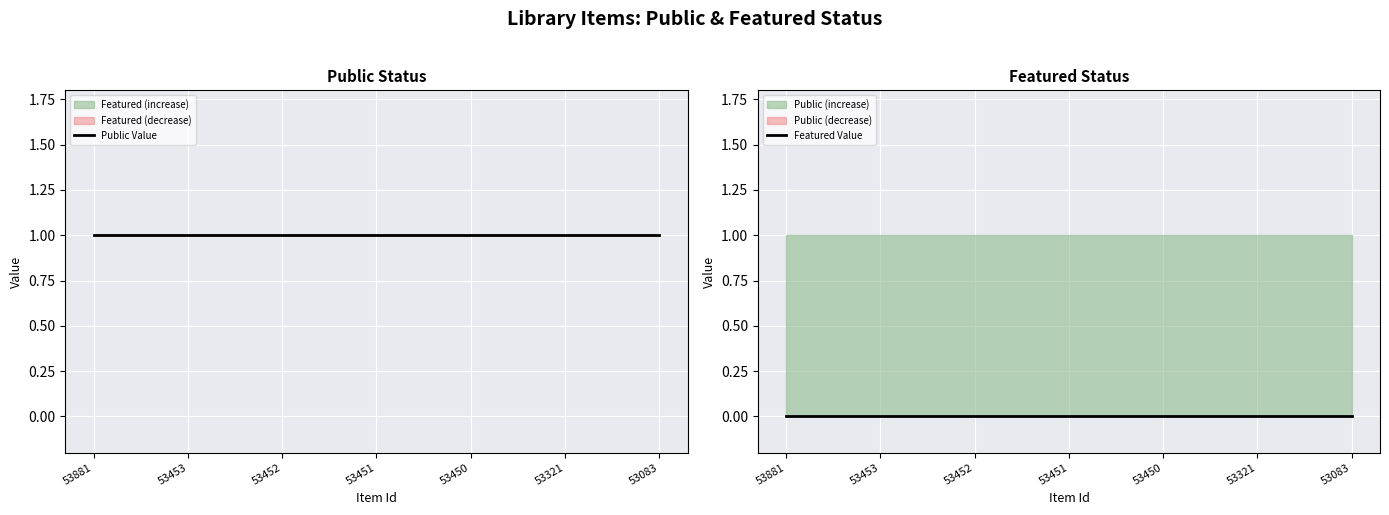

List the series in order of their overall mean, highest first.

Public Value, Featured Value